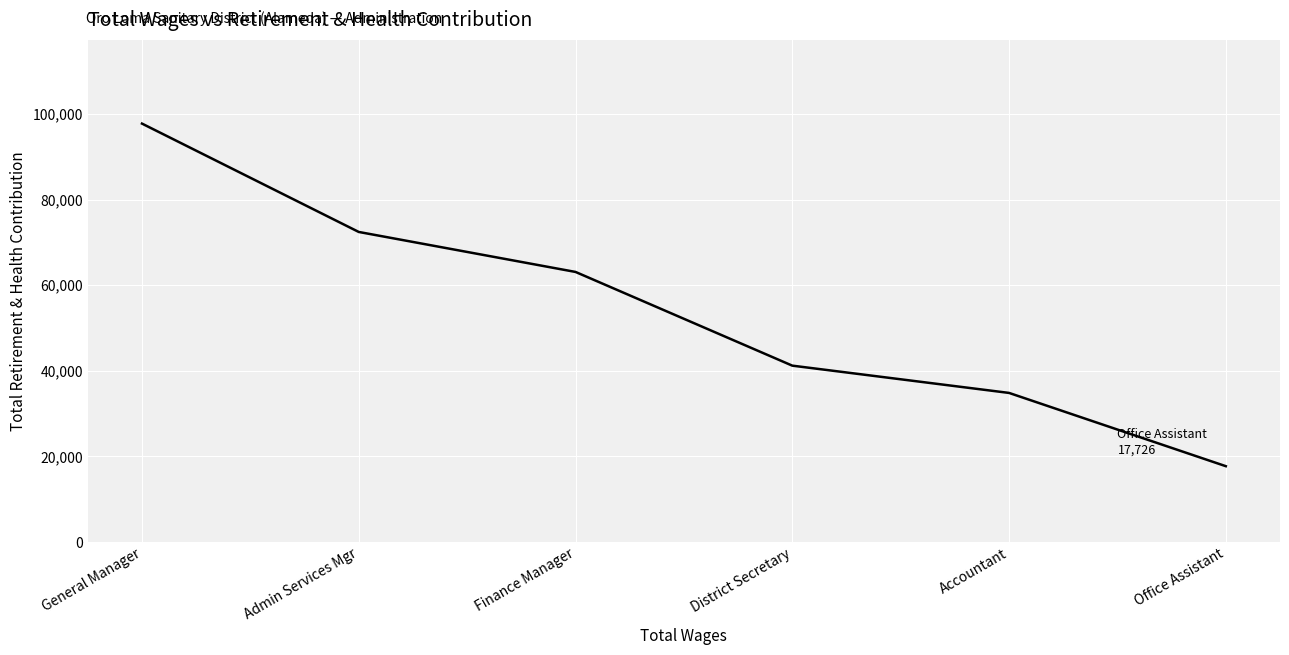

Rank the categories by value from lowest to highest.

Office Assistant, Accountant, District Secretary, Finance Manager, Admin Services Mgr, General Manager